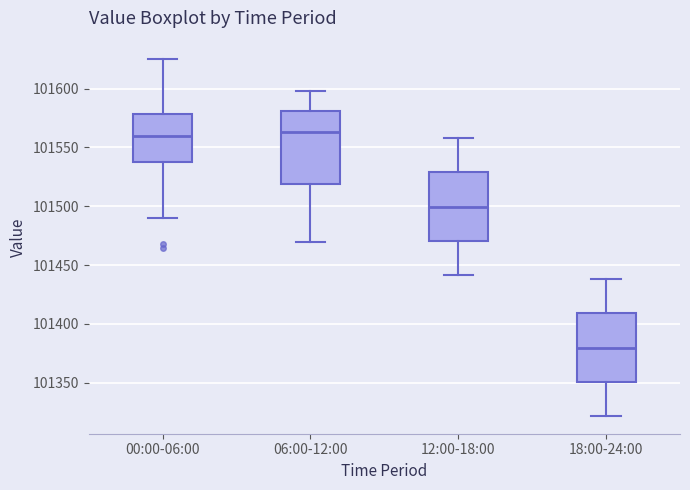

Which box's median line is the lowest?

18:00-24:00